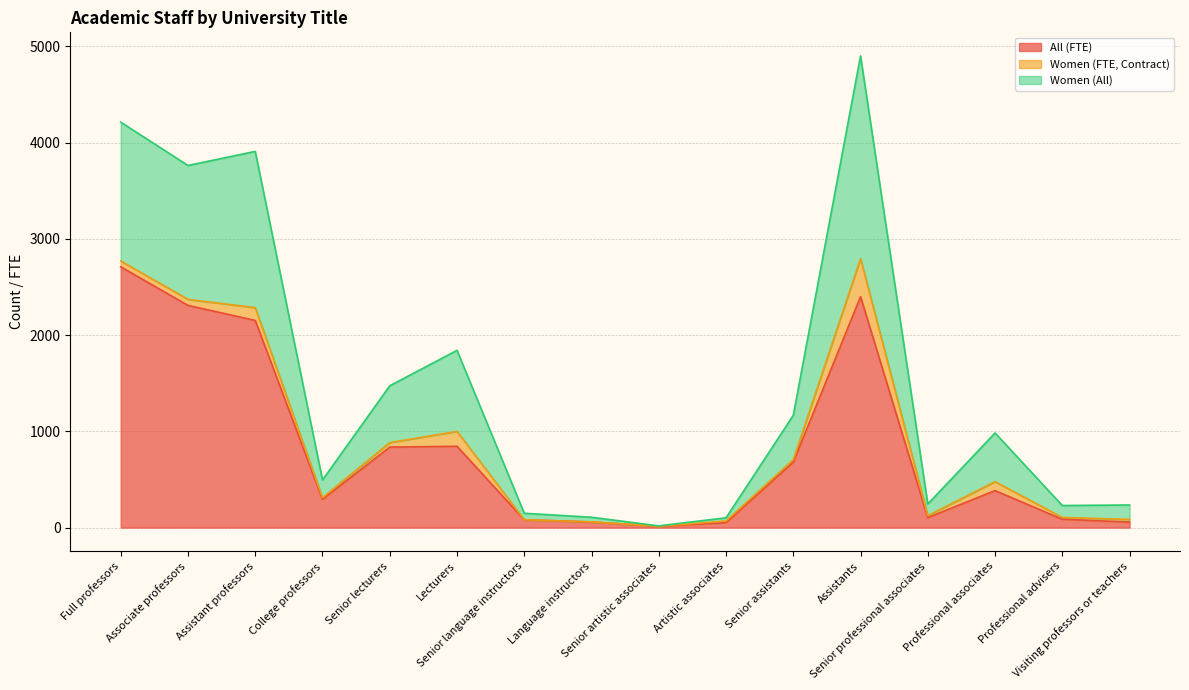

What is the difference between the All (FTE) values at Senior assistants and Language instructors?

622.3